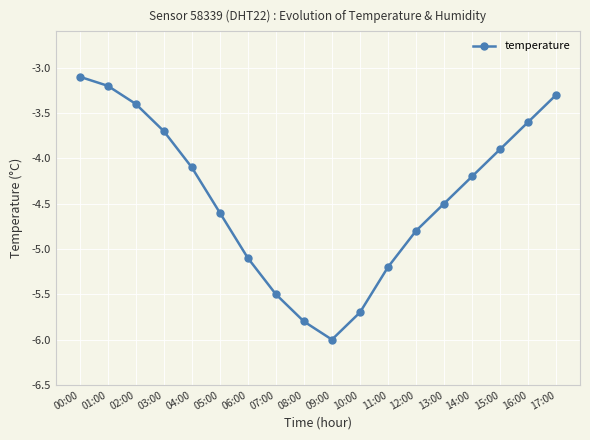

How many categories are shown in the chart?

18